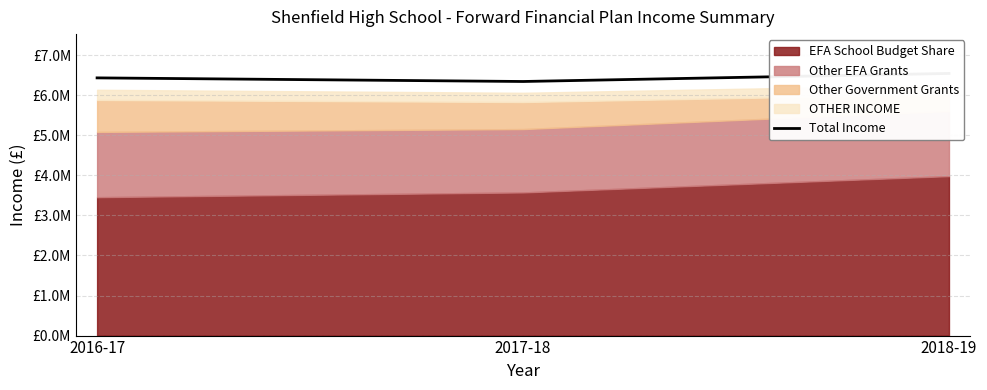

Rank the categories by value from lowest to highest.

2017-18, 2016-17, 2018-19